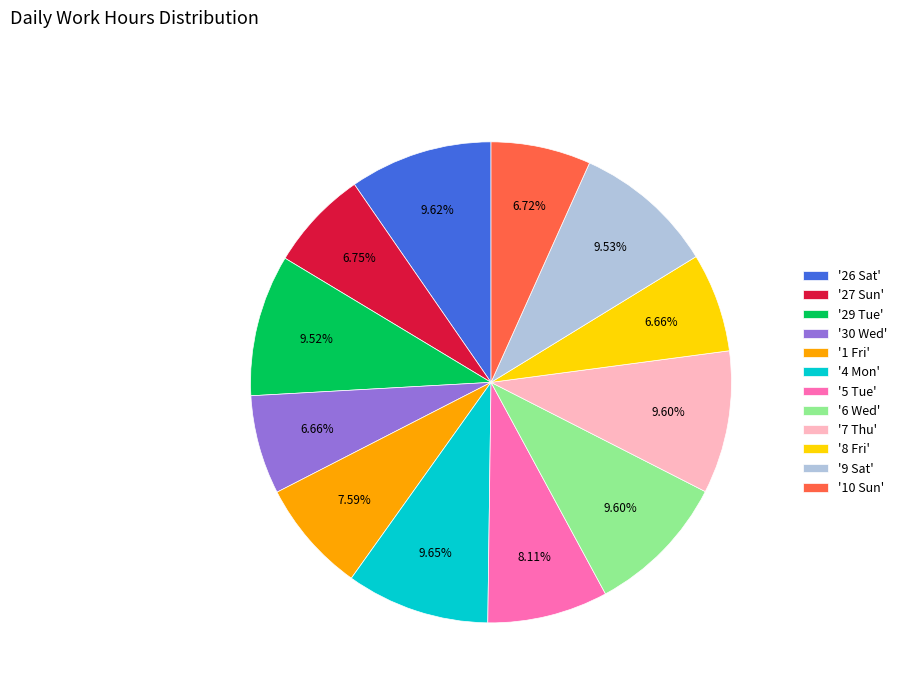

Is there a majority slice in this chart?

No